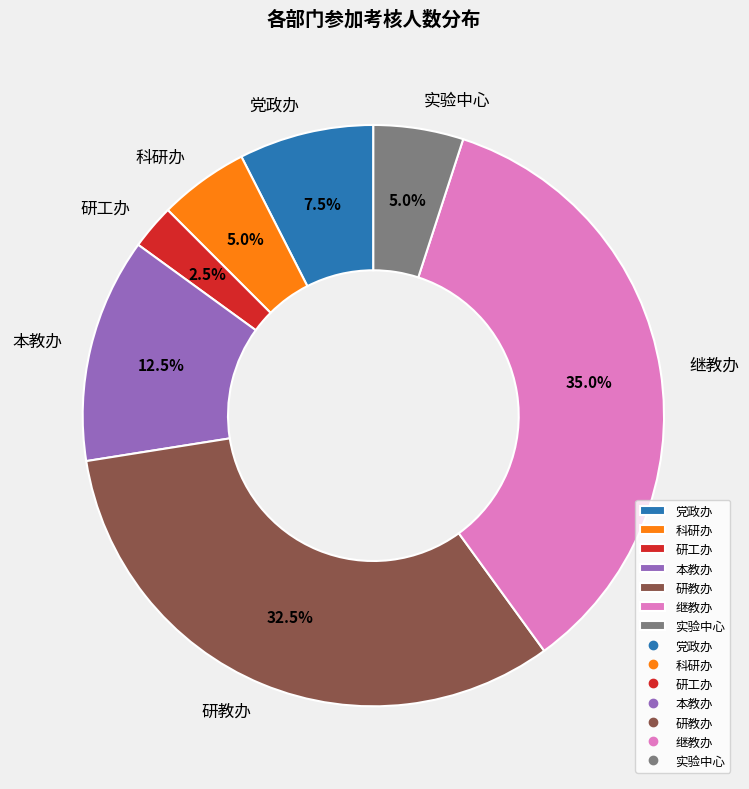

True or false: 实验中心 accounts for 5% of the total.

True